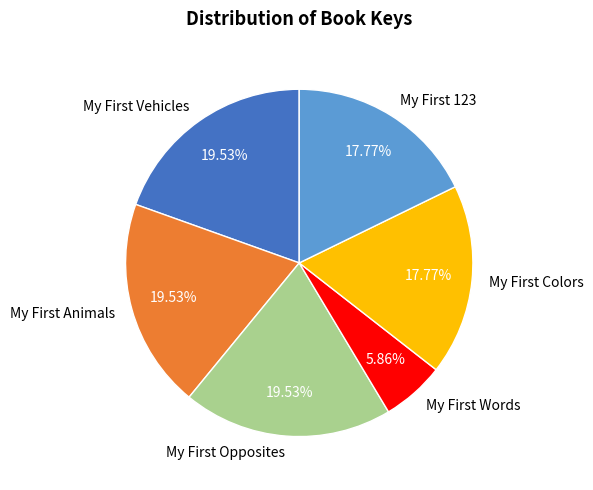

Which category has the smallest portion of the pie?

My First Words